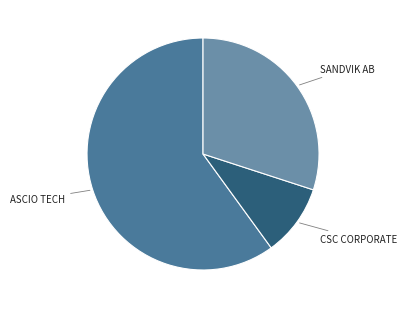

How many segments does this pie chart have?

3